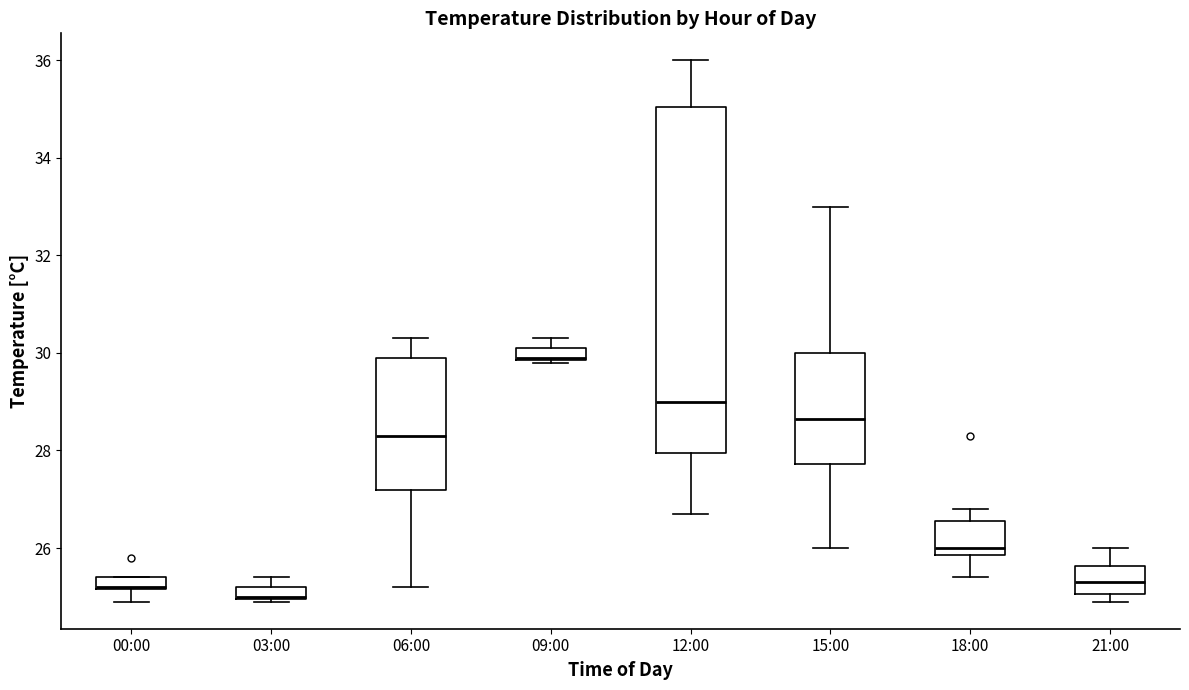

Which box is the tallest, from its lower edge to its upper edge?

12:00